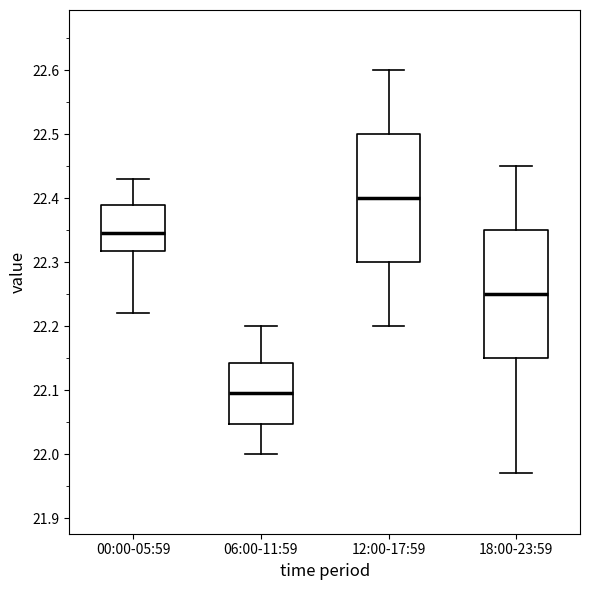

Reading left to right, read every box against the y-axis: the position of its median line, the range the box covers, and the ends of its whiskers. The values are not printed on the chart, so give them approximately, as read against the axis.

00:00-05:59: median 22.35, box 22.32 to 22.39, whiskers 22.22 to 22.43
06:00-11:59: median 22.10, box 22.05 to 22.14, whiskers 22.00 to 22.20
12:00-17:59: median 22.40, box 22.30 to 22.50, whiskers 22.20 to 22.60
18:00-23:59: median 22.25, box 22.15 to 22.35, whiskers 21.97 to 22.45